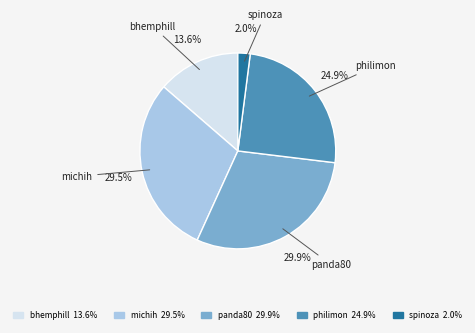

Which slice is the smallest?

spinoza